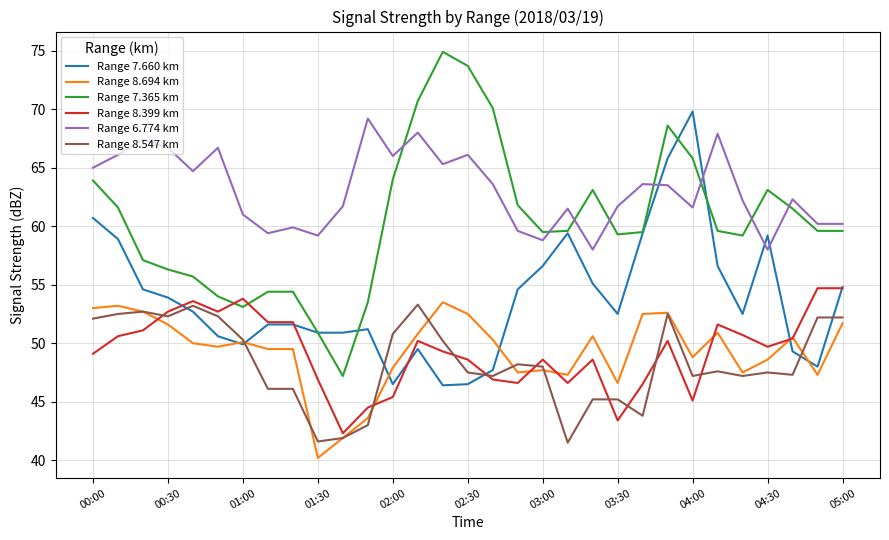

What is the maximum value shown in the chart?

74.9